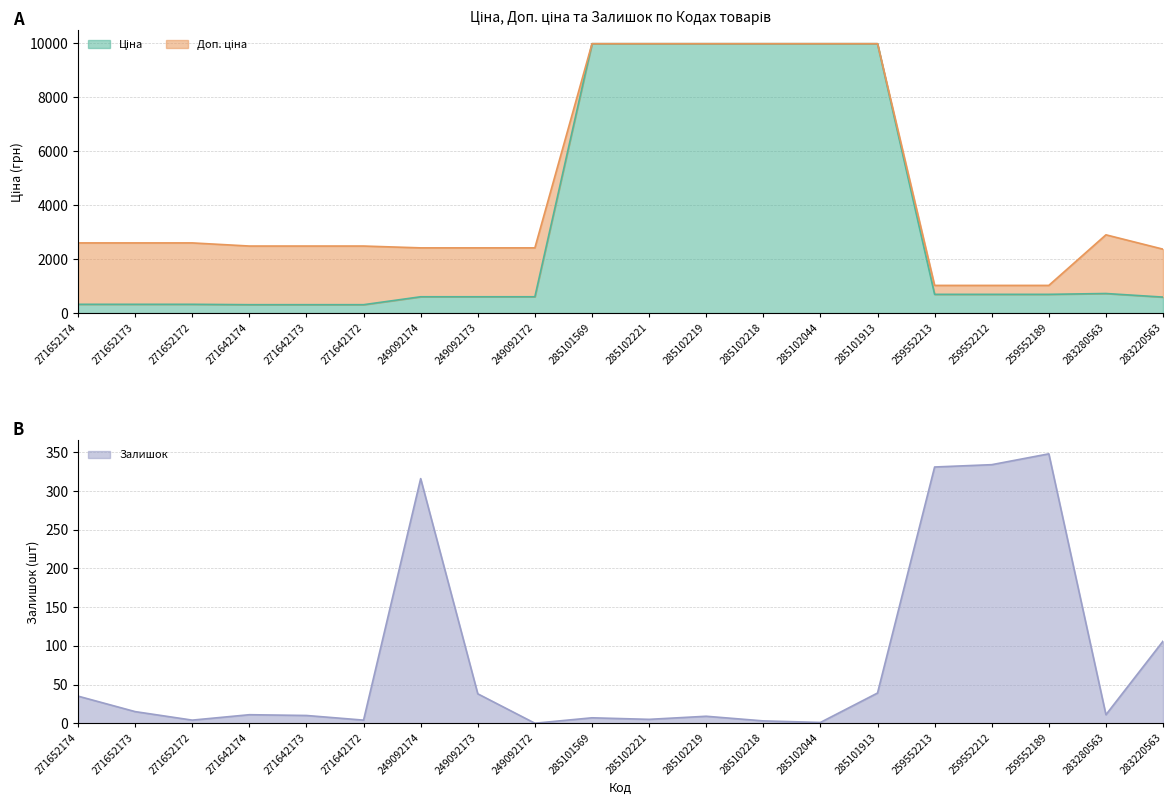

Which series has the largest total across all categories?

Доп. ціна